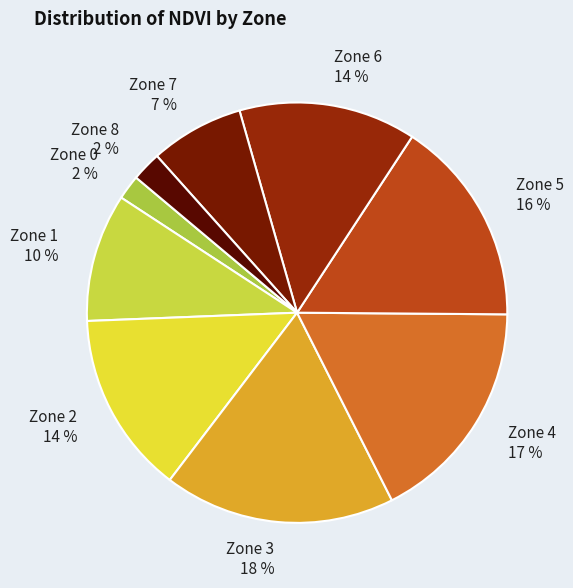

Does any single category account for the majority?

No